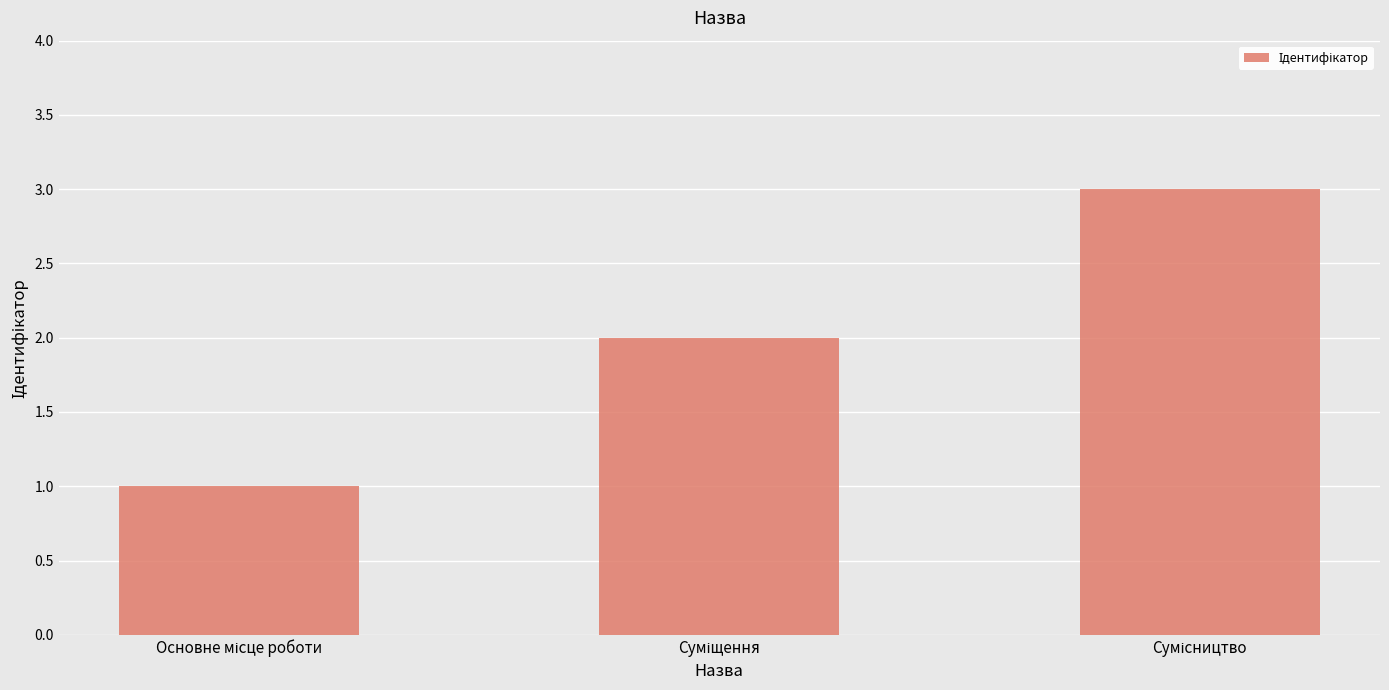

What is the minimum value shown in the chart?

1